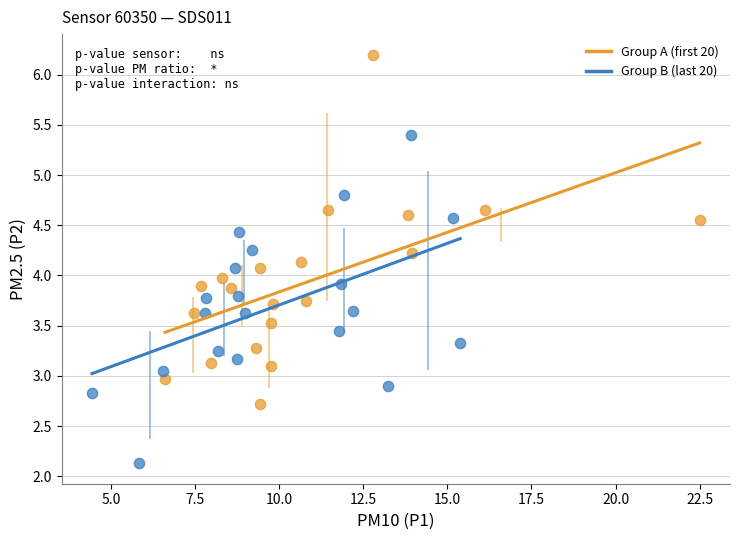

Which series contains the lowest Y value?

Group B (last 20)